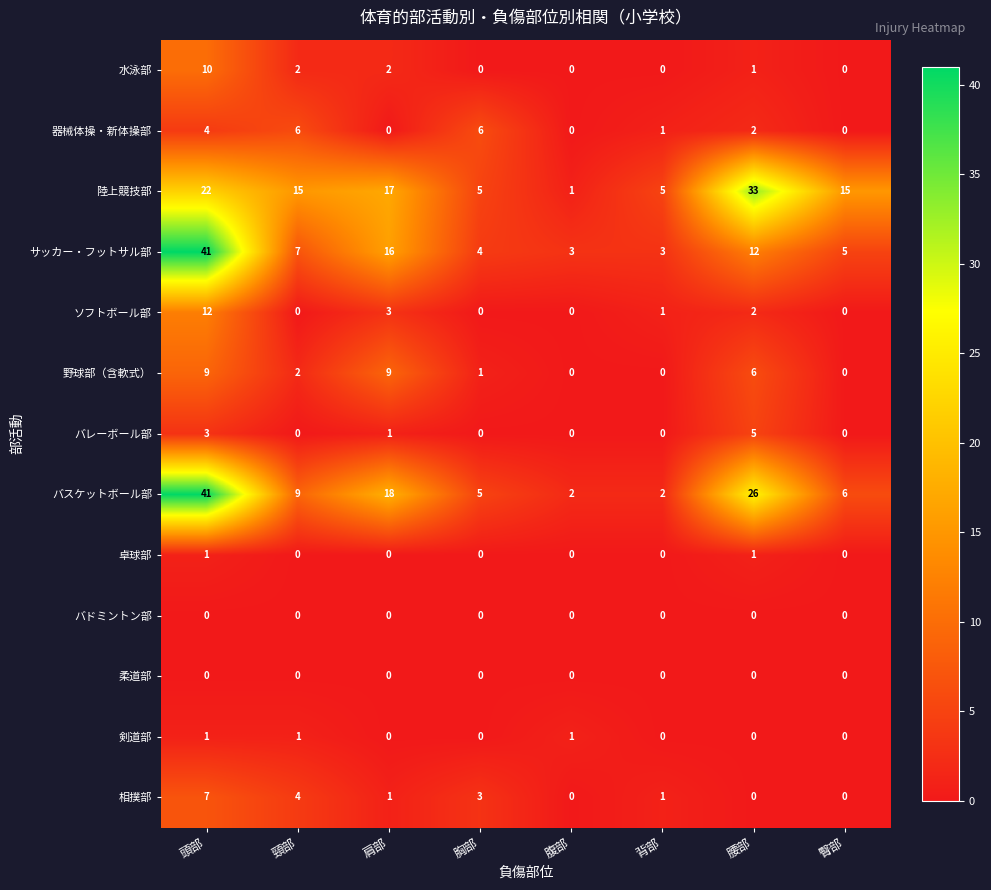

How many data points does each series have?

8